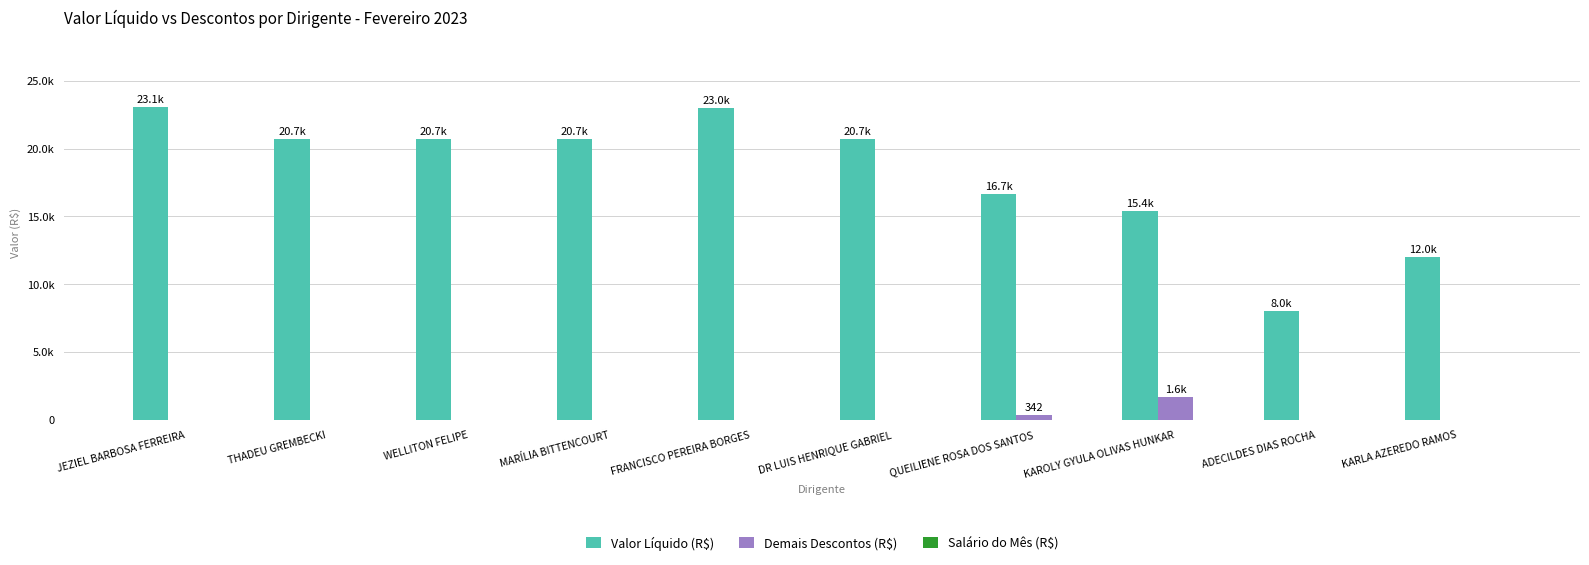

What position from the right is THADEU GREMBECKI?

9